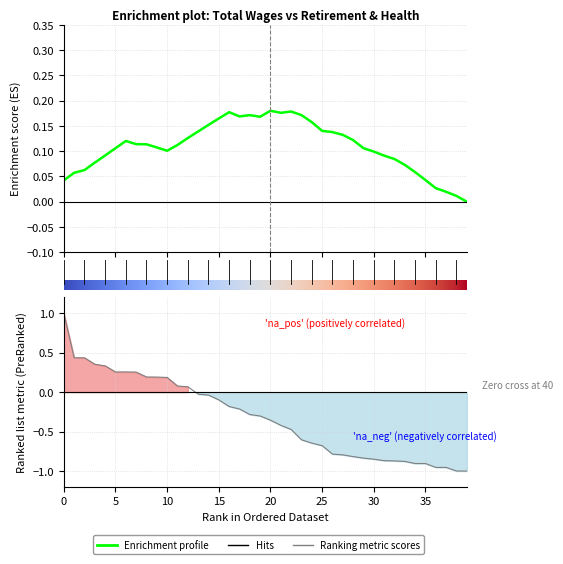

What is the minimum value shown in the chart?

-1.0